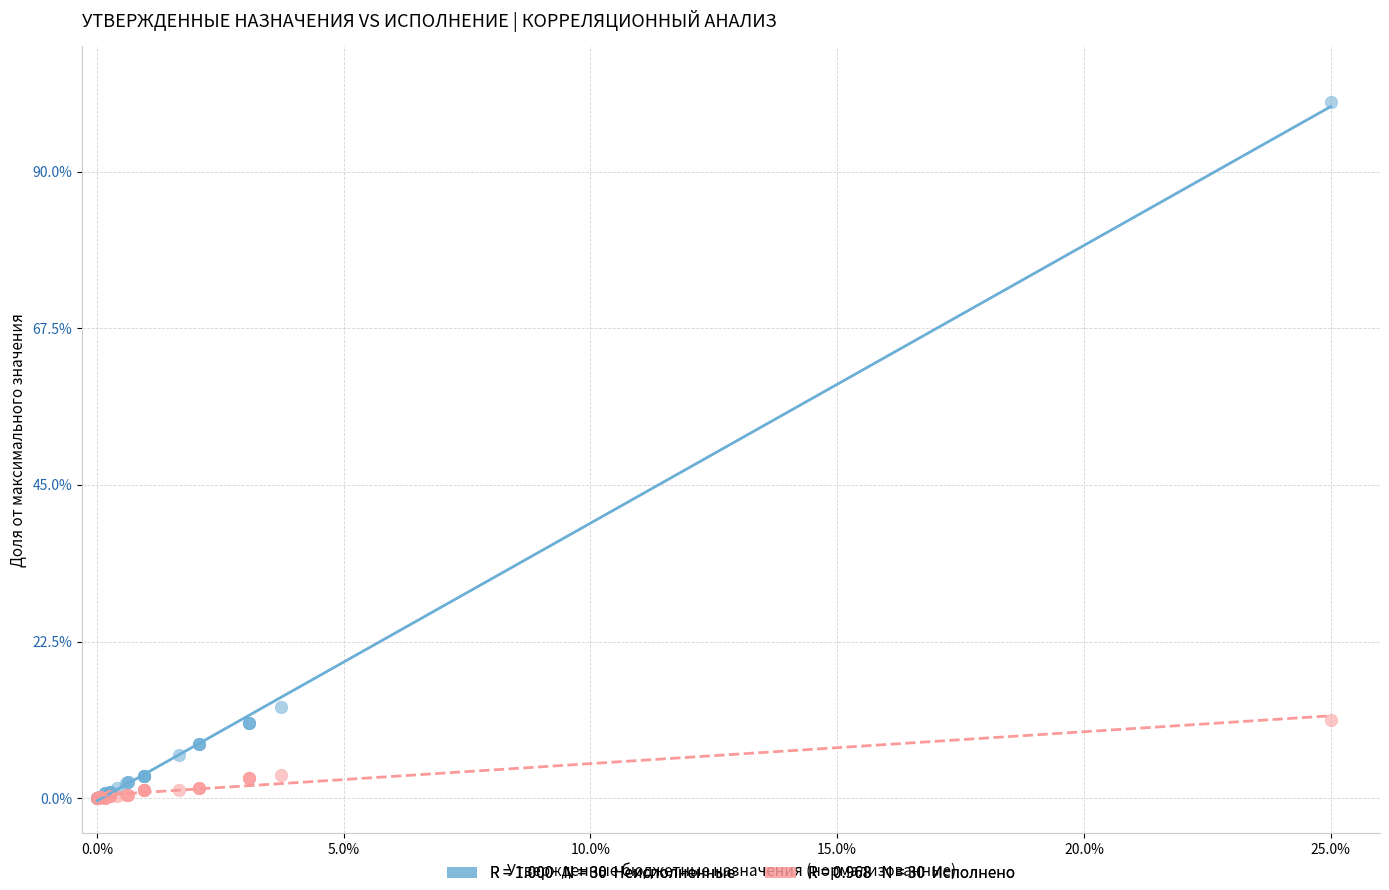

Across all series, what Y value is closest to 50?

13.2